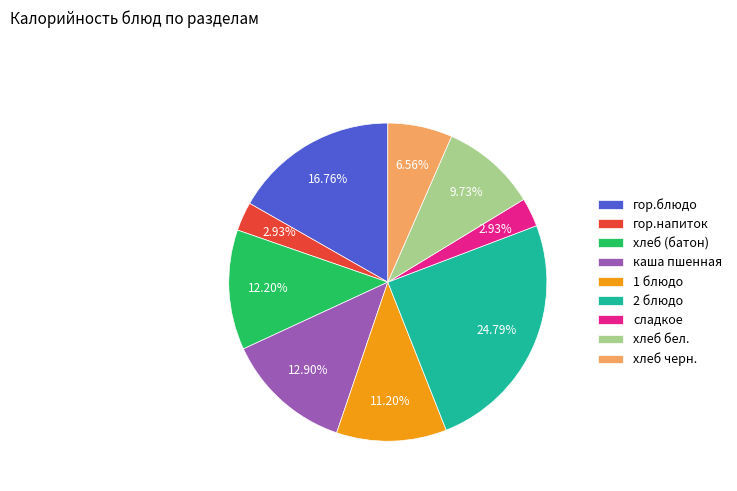

Is the sum of хлеб бел. and 1 блюдо greater than half?

No